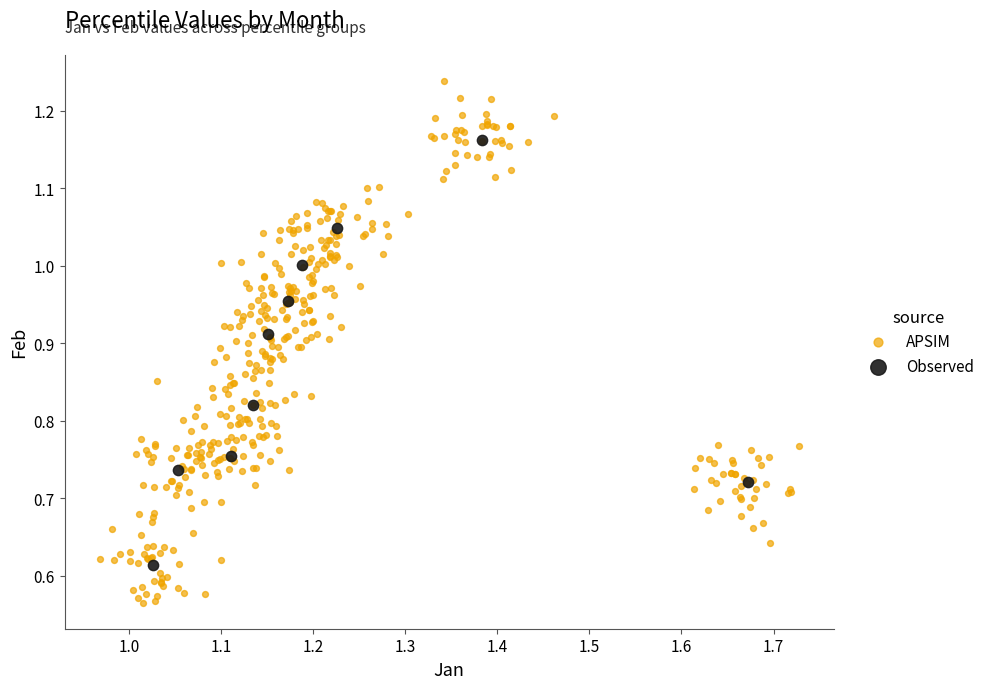

Which series contains the lowest Y value?

APSIM